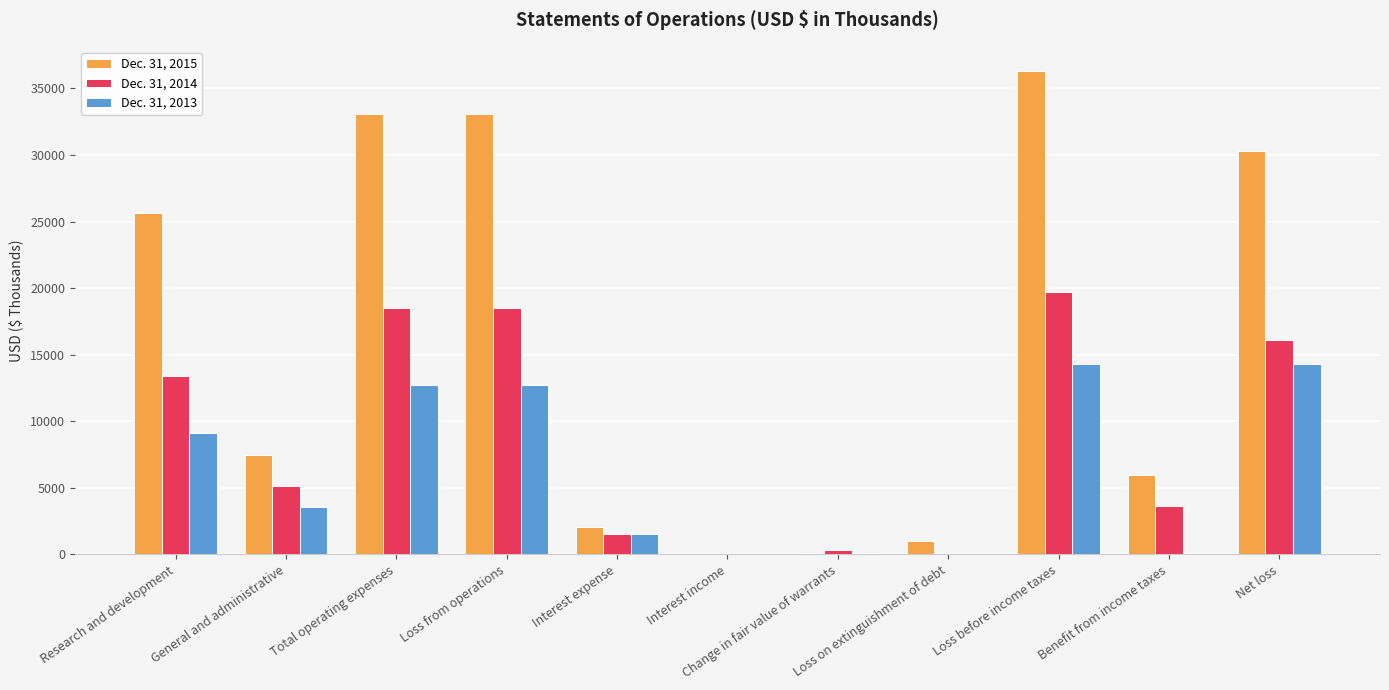

Read the Dec. 31, 2015 value at Loss from operations, to the nearest 10.

33090